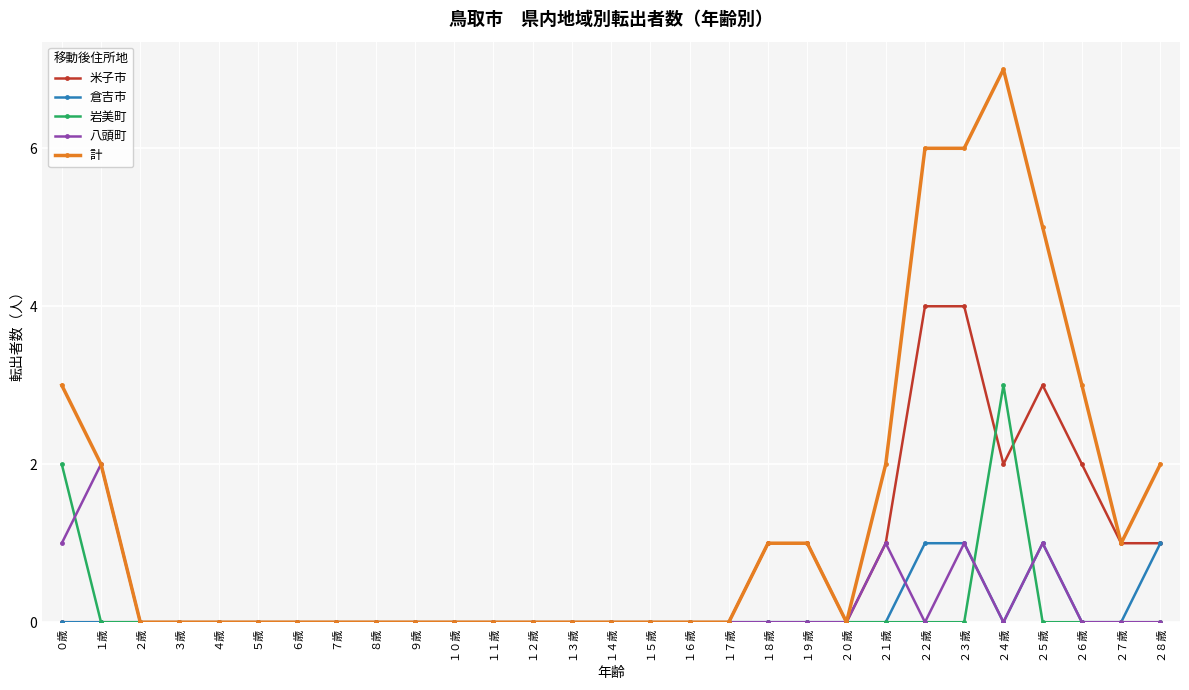

Which series has the largest total across all categories?

計